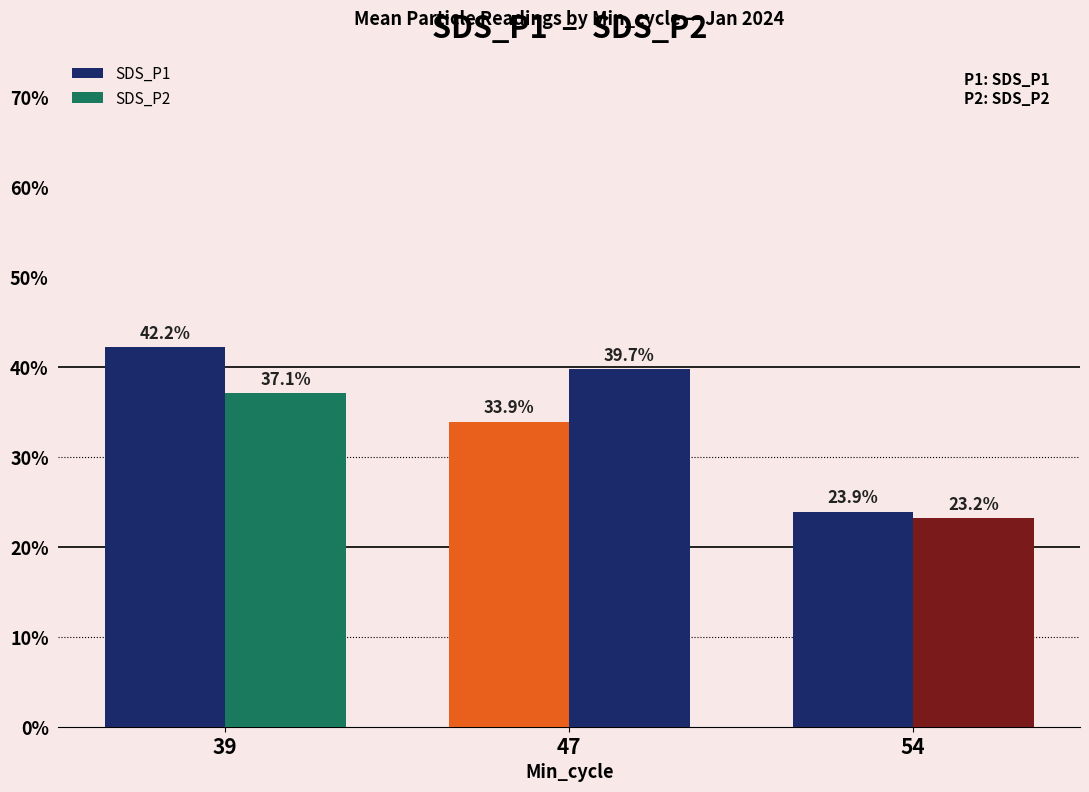

How many groups of bars are there?

3